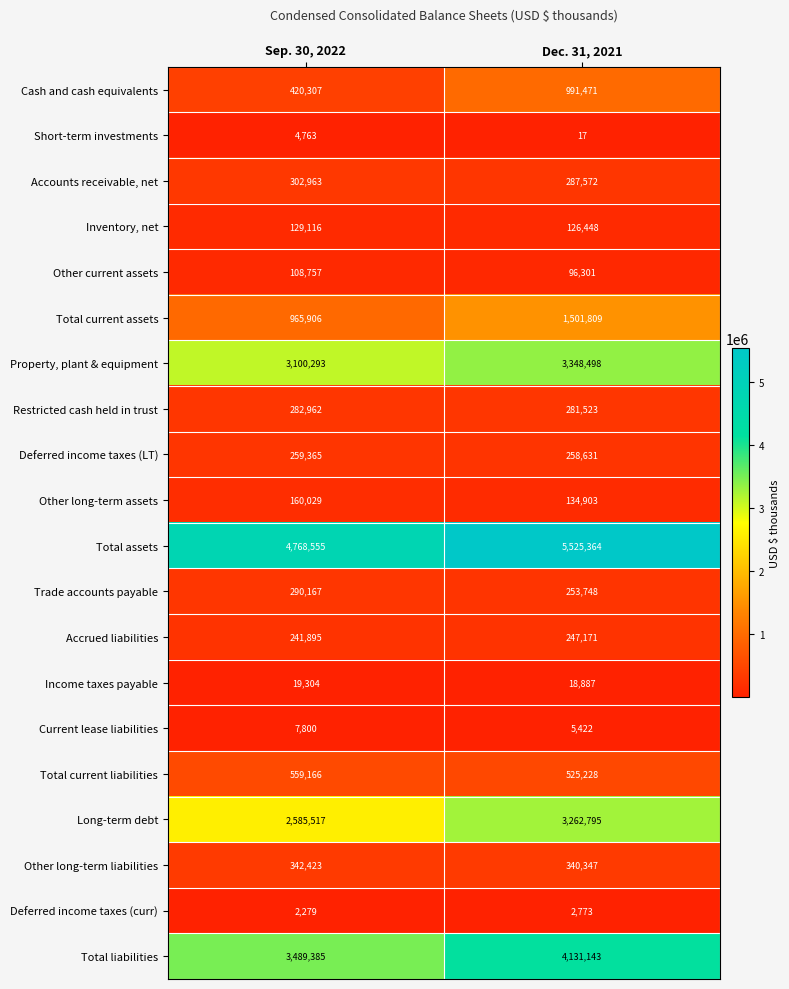

Which label corresponds to the smallest value in the chart?

Dec. 31, 2021